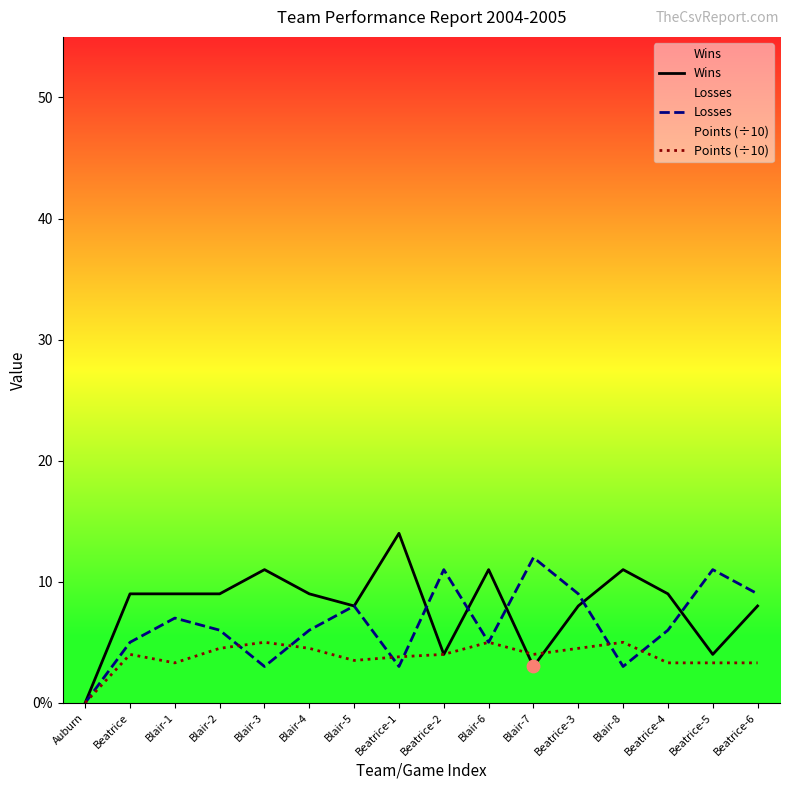

What are all the series names shown in the legend?

Wins, Losses, Points (÷10)